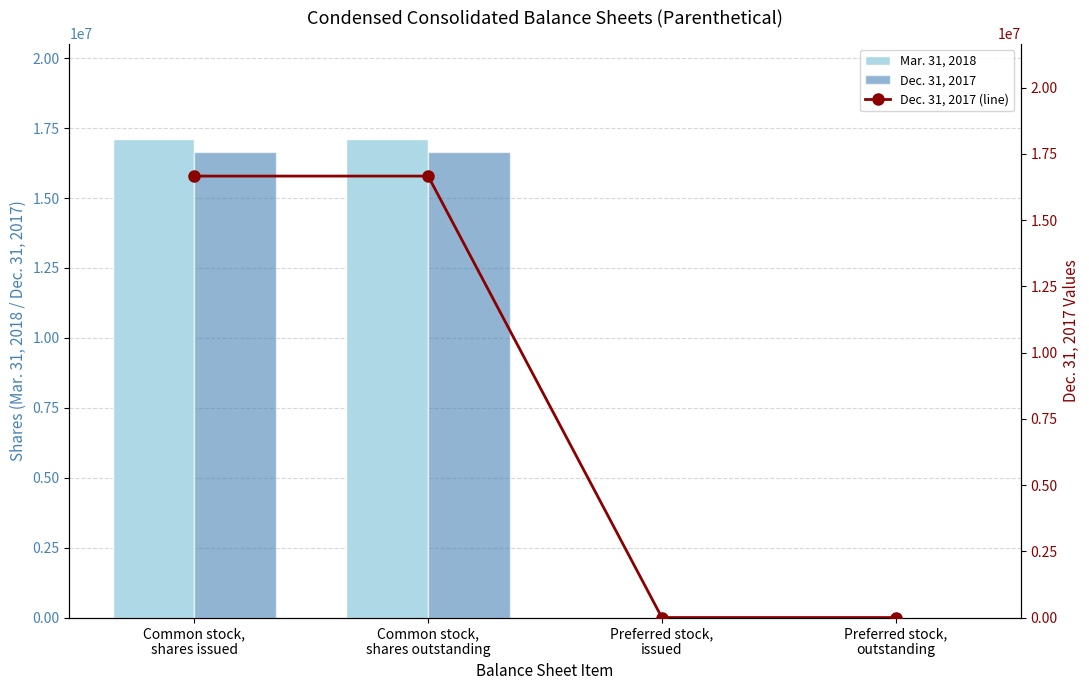

What is the difference between the second highest and minimum values in the Dec. 31, 2017 (line) series?

16661428.0